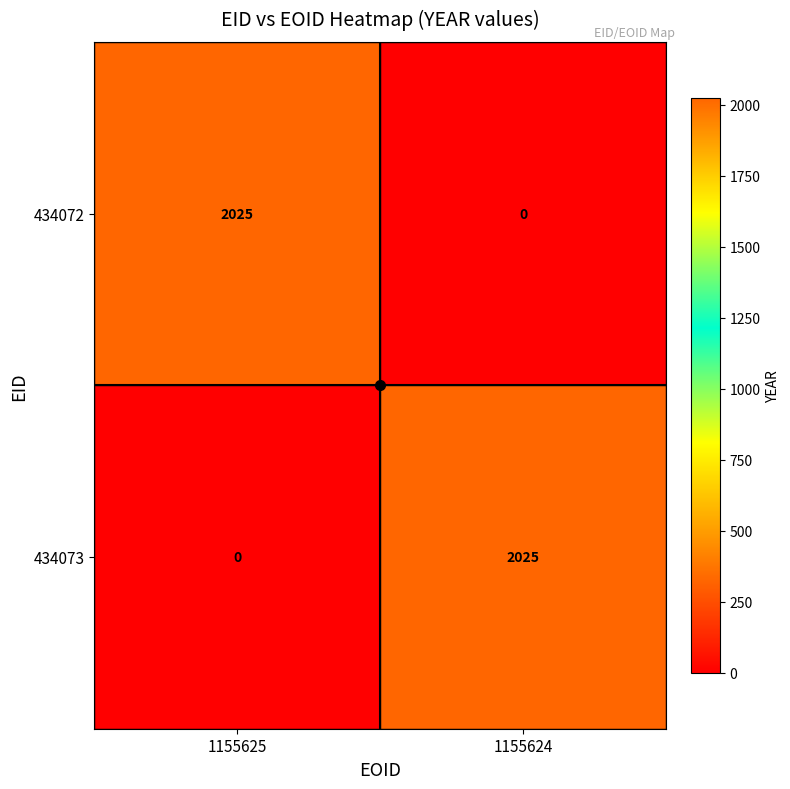

The value of 434072 at 1155625 is 3637. True or false?

False